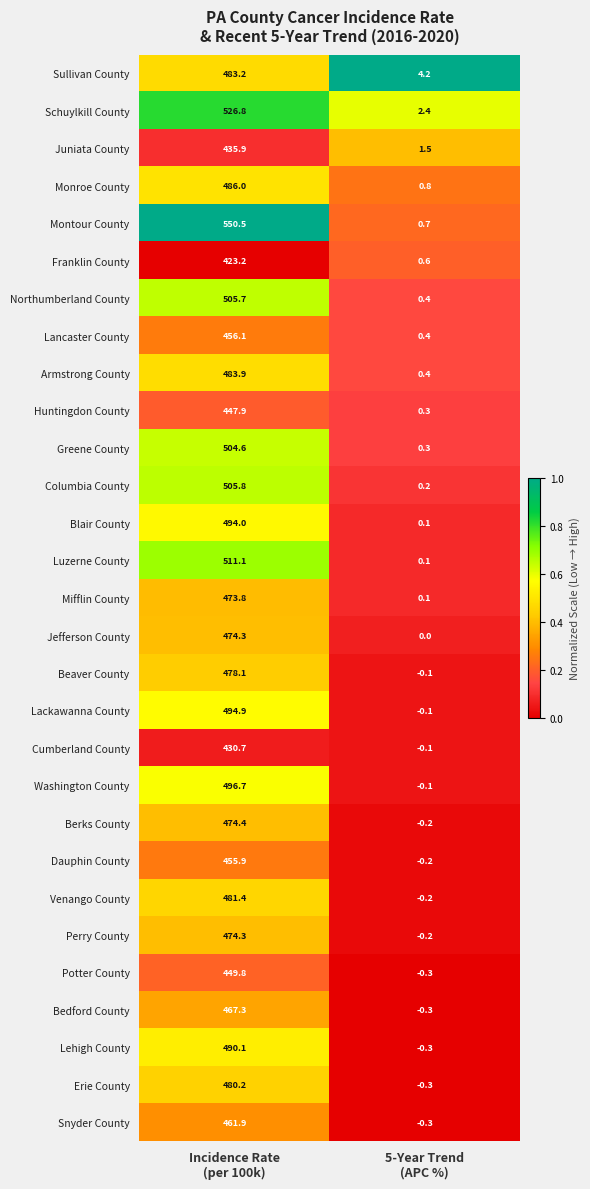

What is the sum of all Washington County values?

496.6